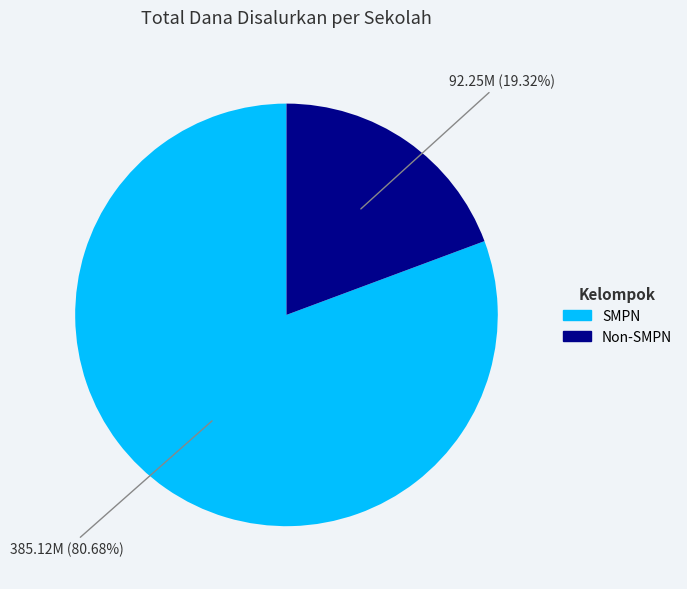

Is there any slice that represents more than half of the pie?

Yes